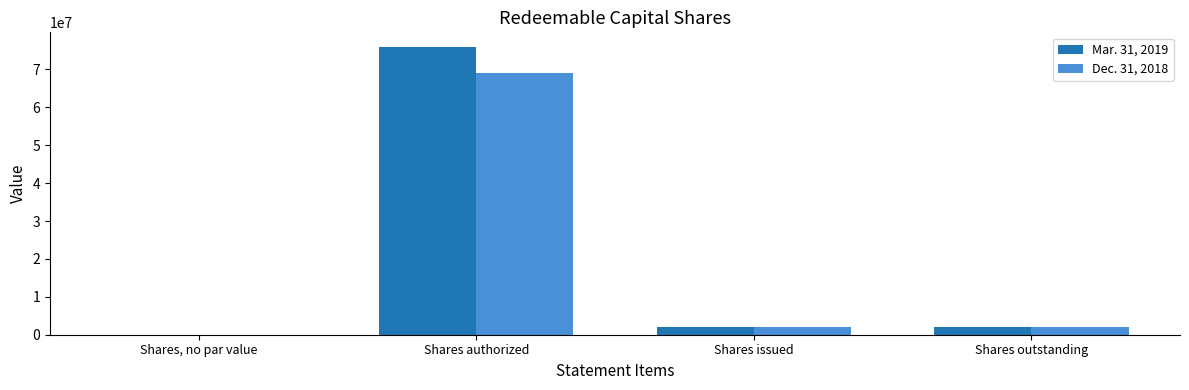

What is the maximum value shown in the chart?

76000000